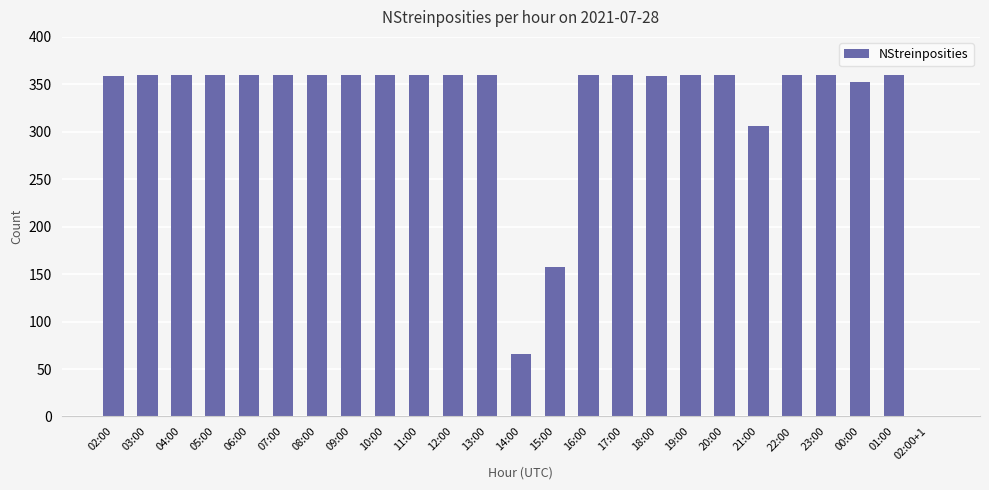

Approximately how many times larger is the value at 12:00 compared to 07:00?

1.0